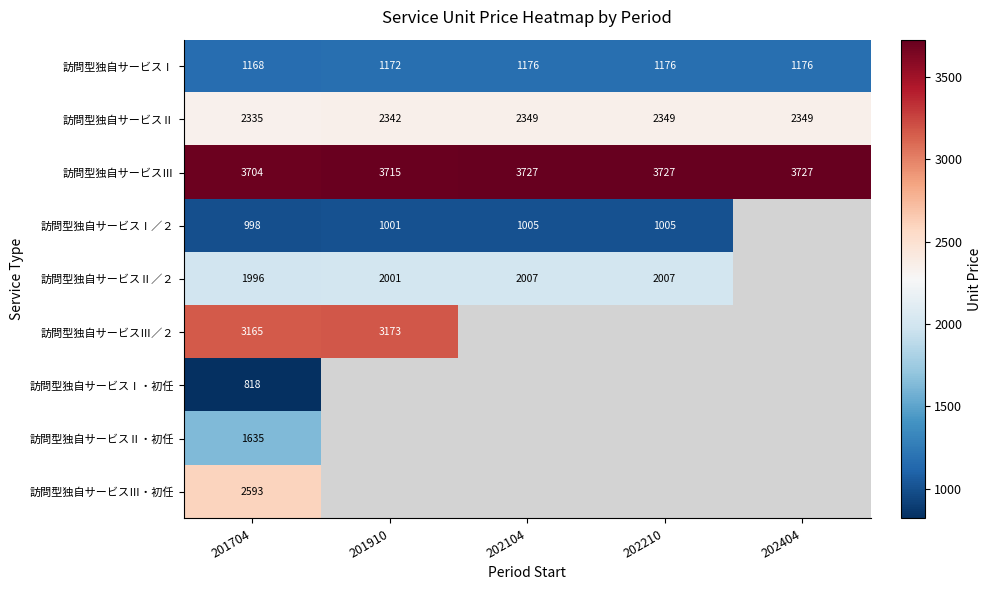

What is the spread (max minus min) of values at 201704?

2886